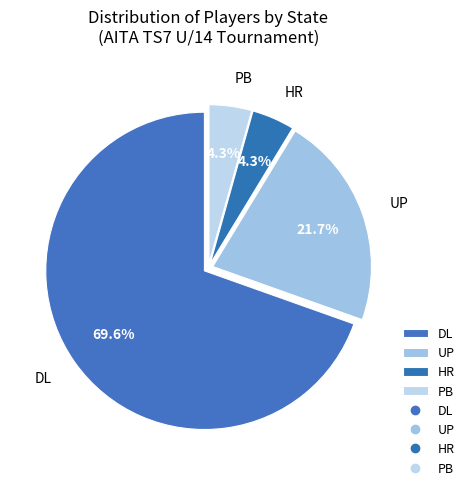

Does PB represent more than half of the total?

No